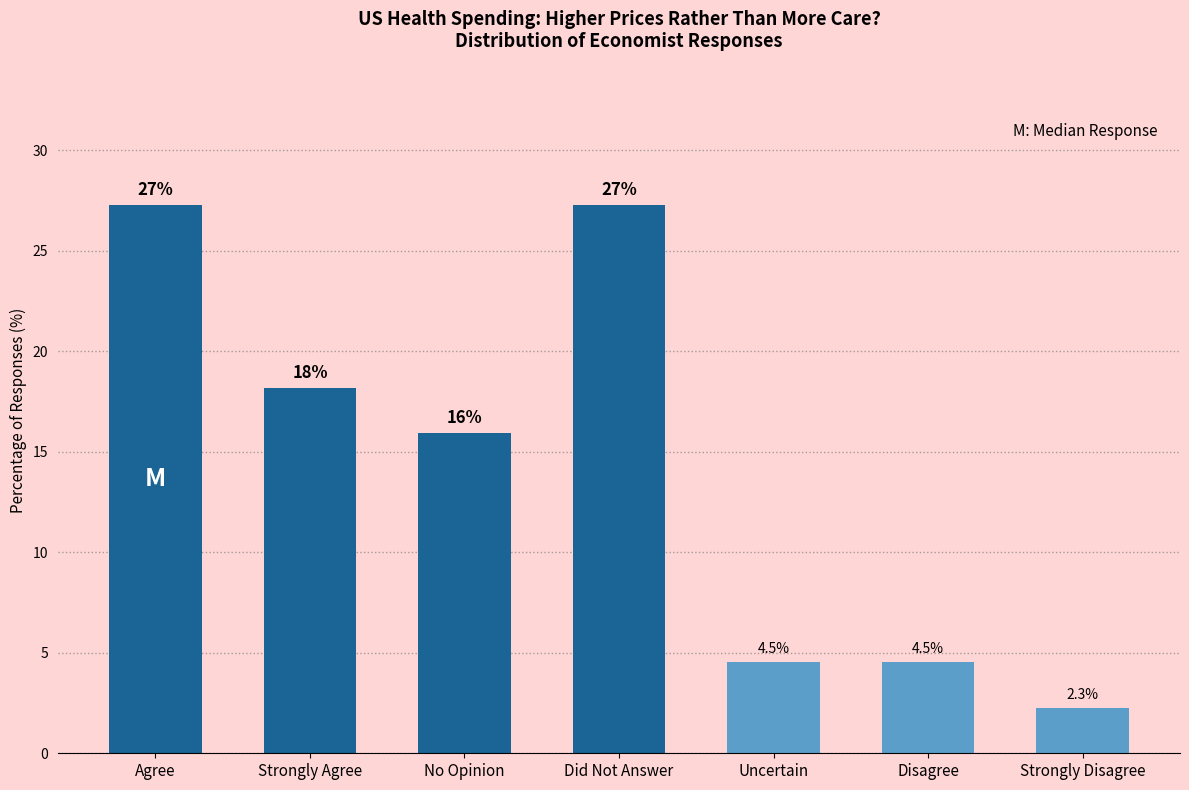

What value does the data have at Disagree?

4.5